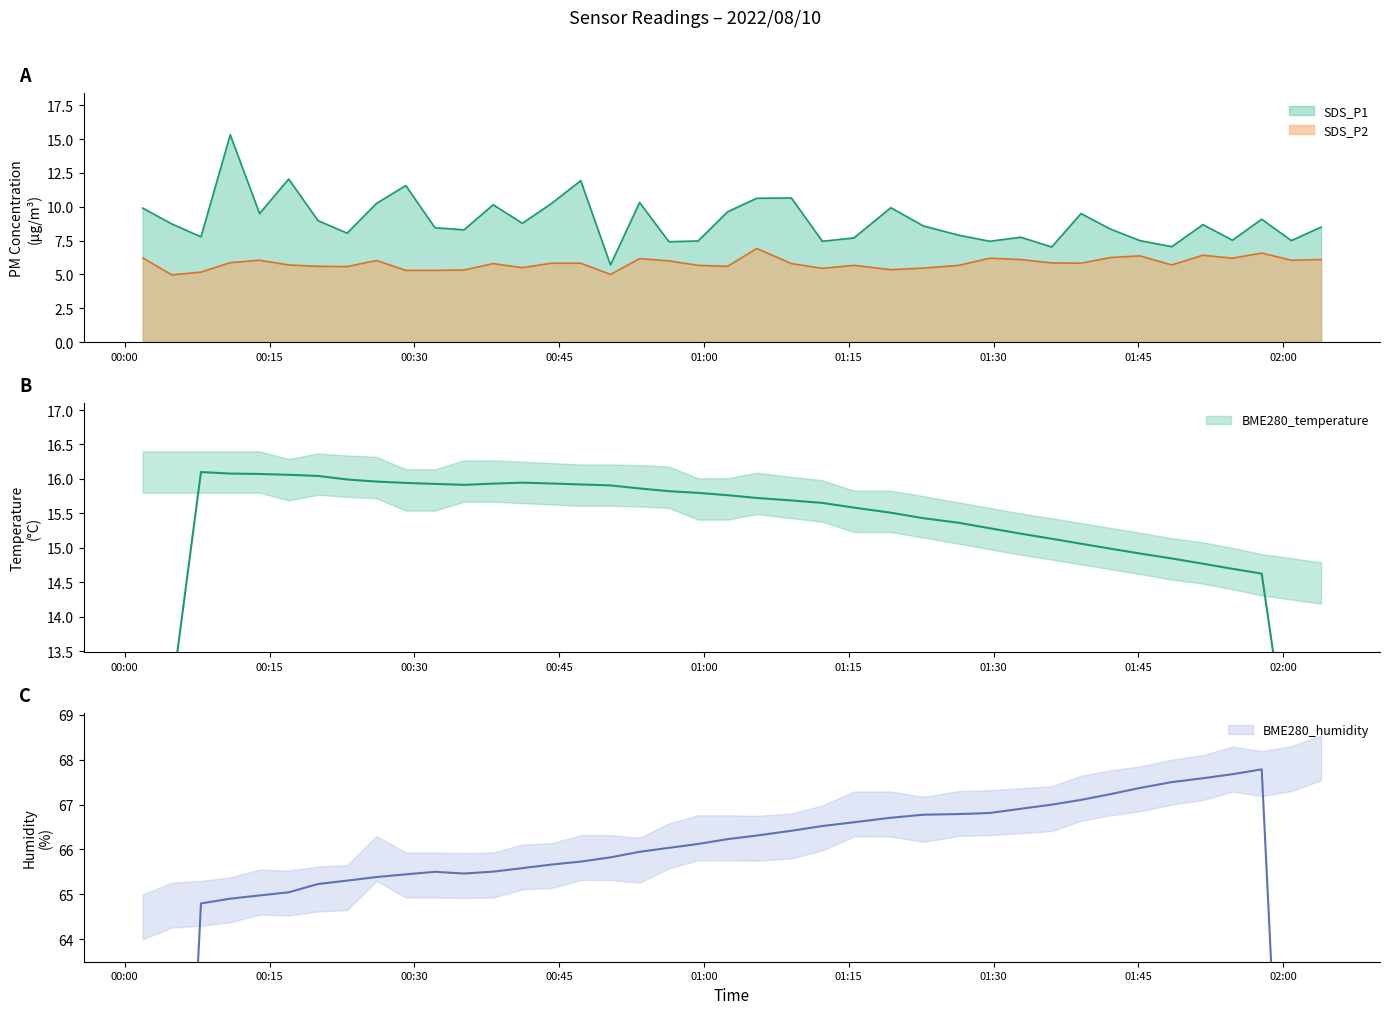

True or false: SDS_P1 has a value of 5.7 at 39.

False